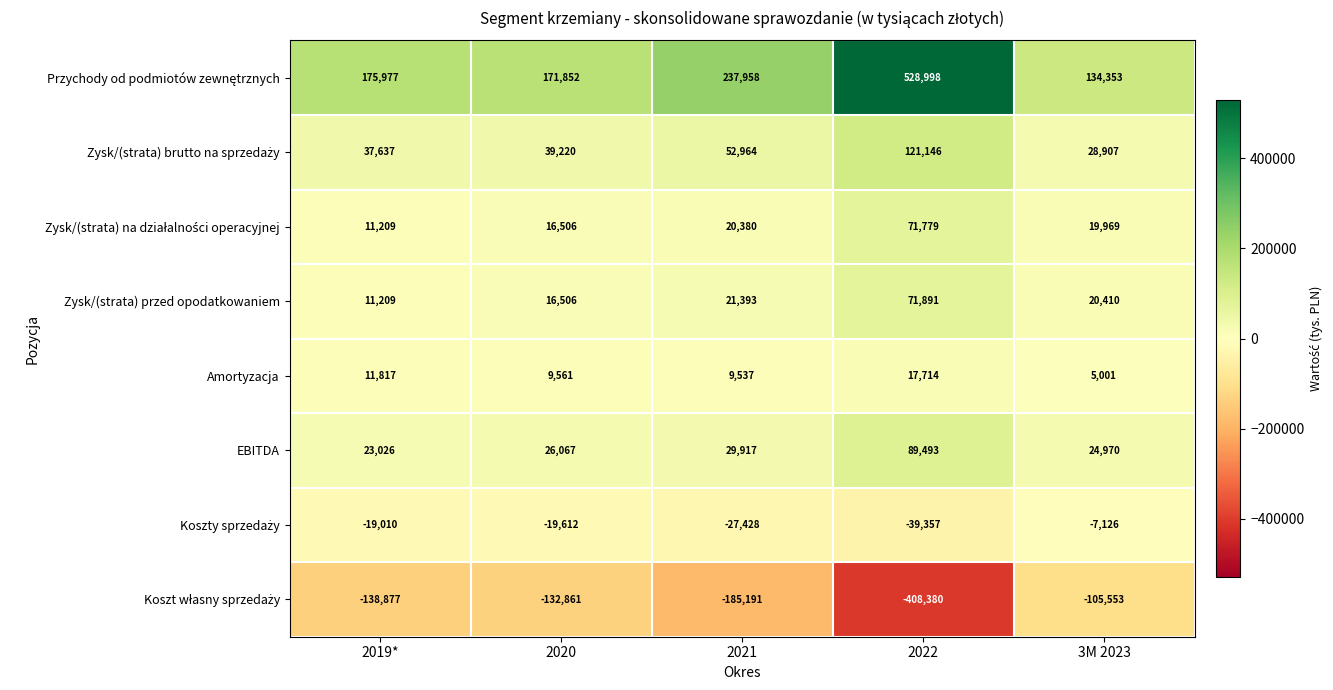

Where does the Amortyzacja series first go above 9561?

2019*